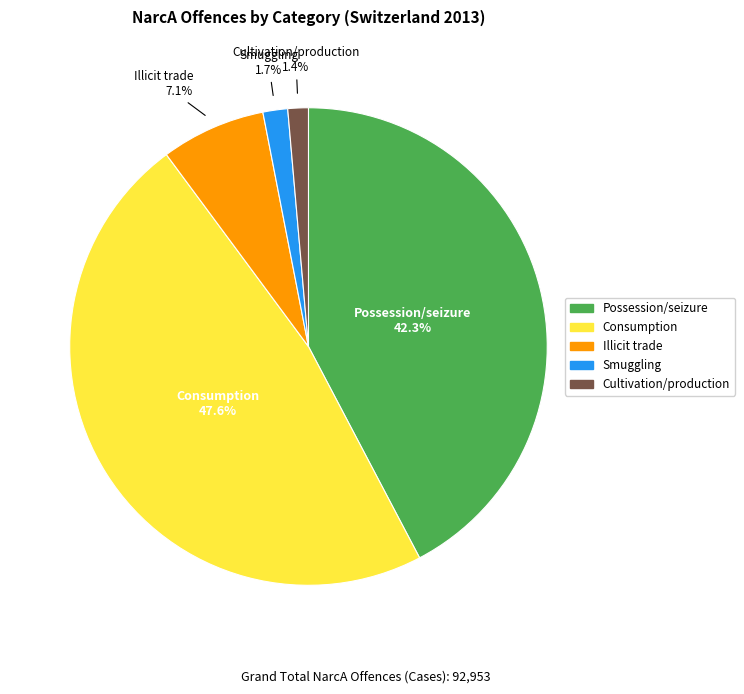

Is there any slice that represents more than half of the pie?

No